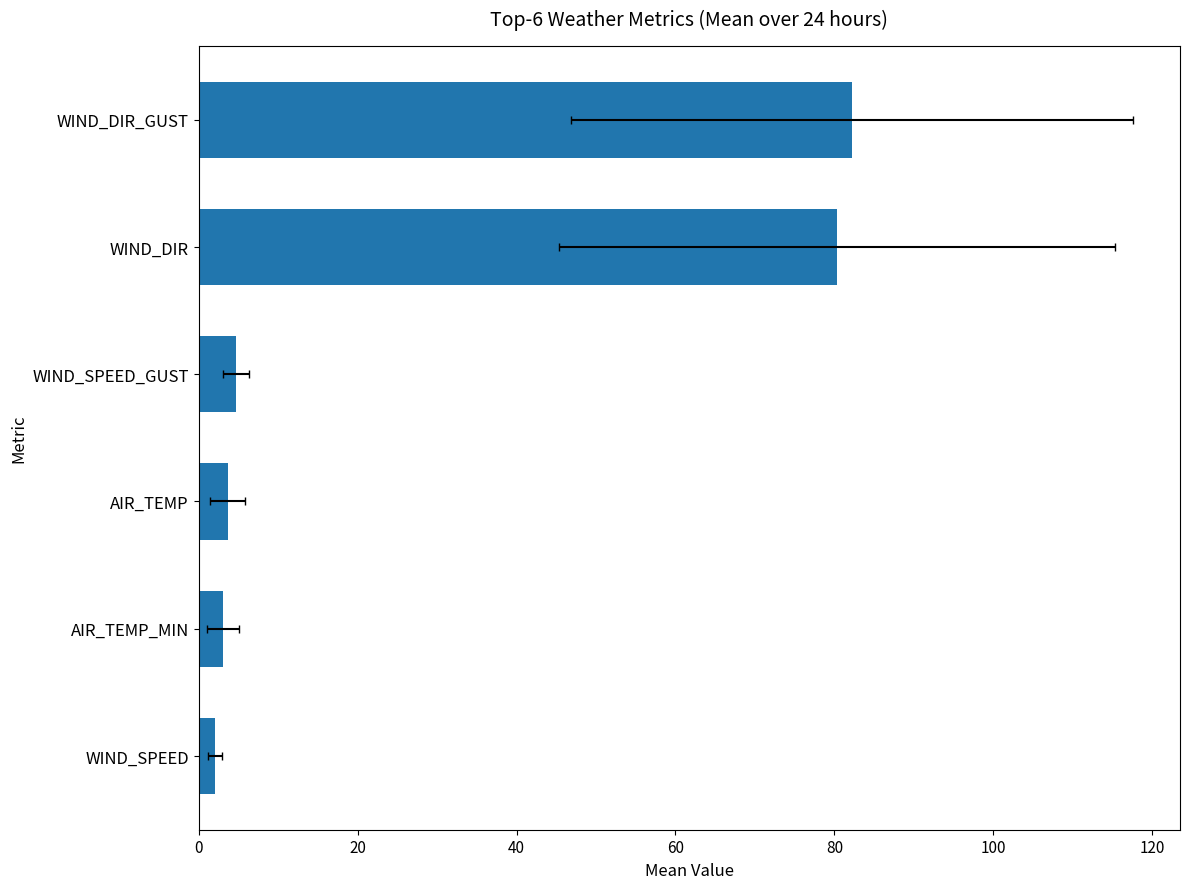

Which has a higher value, WIND_SPEED or AIR_TEMP_MIN?

AIR_TEMP_MIN